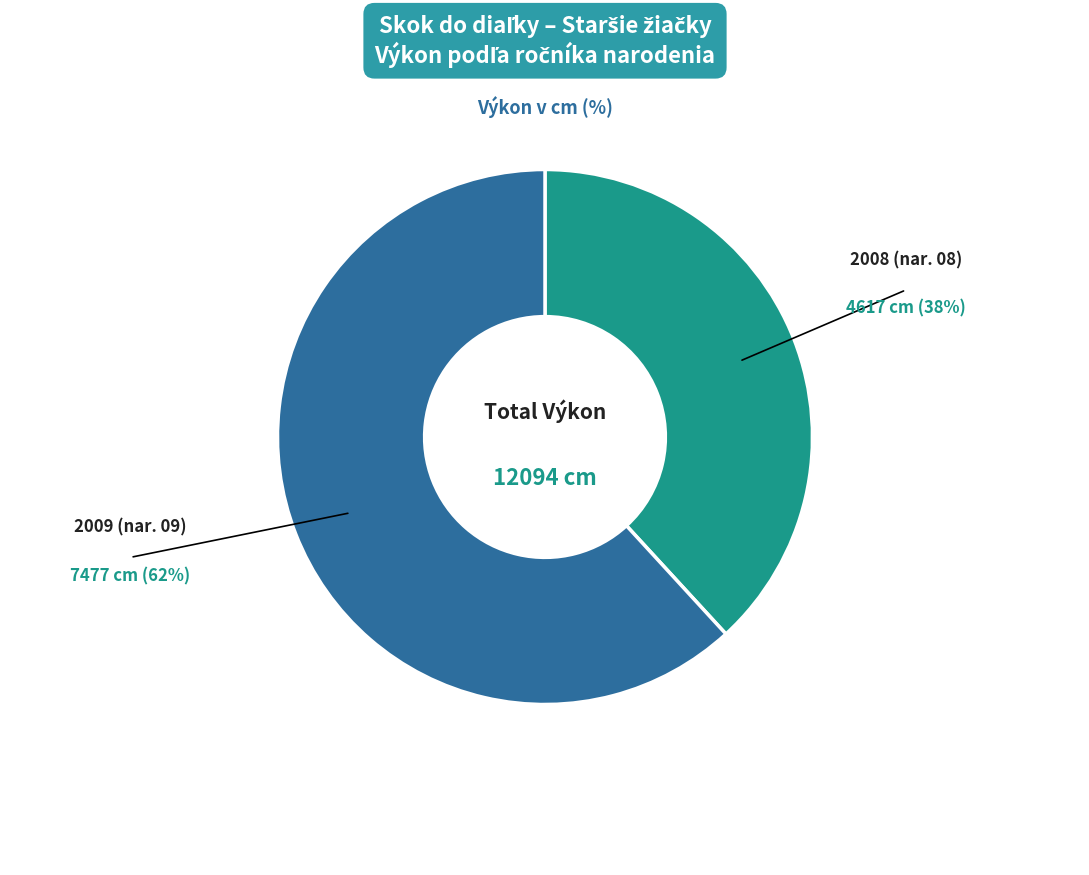

Is there a majority slice in this chart?

Yes